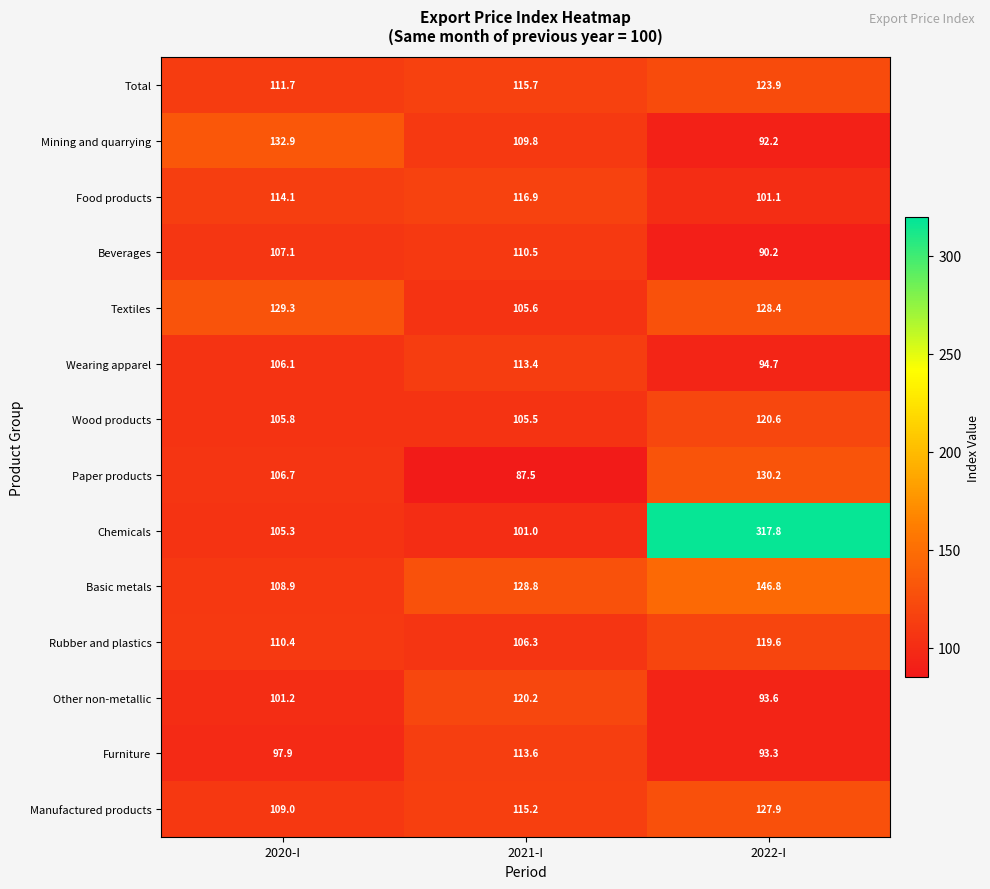

Which series has the largest range (max minus min)?

Chemicals